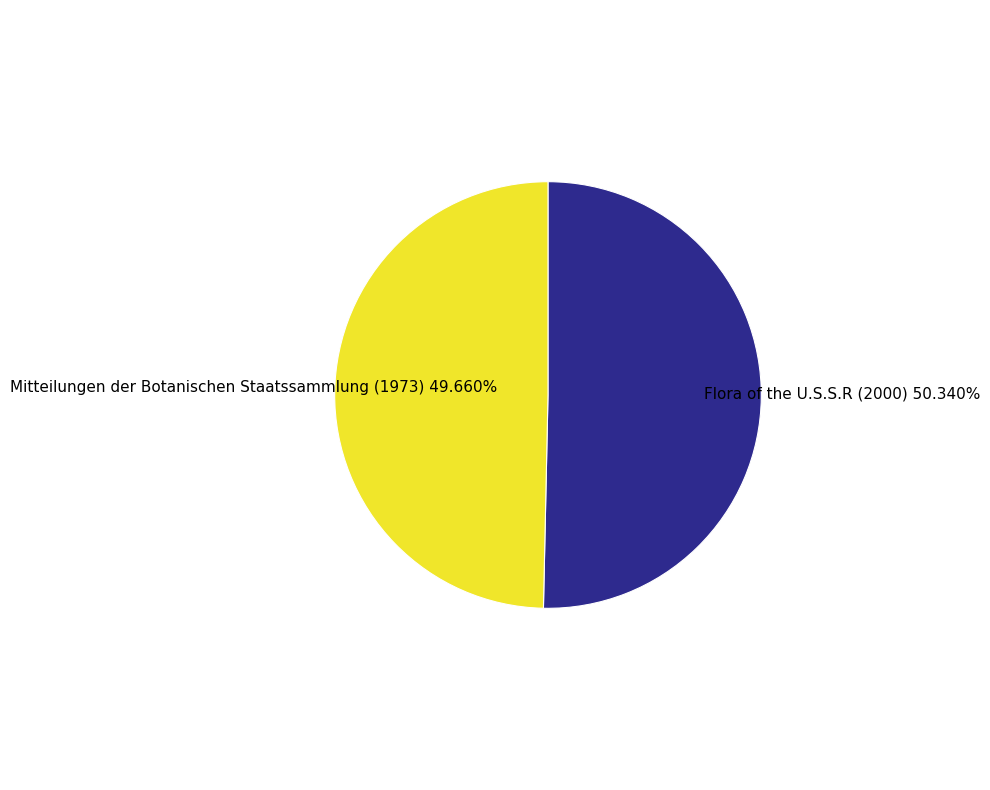

Does any single category account for the majority?

Yes